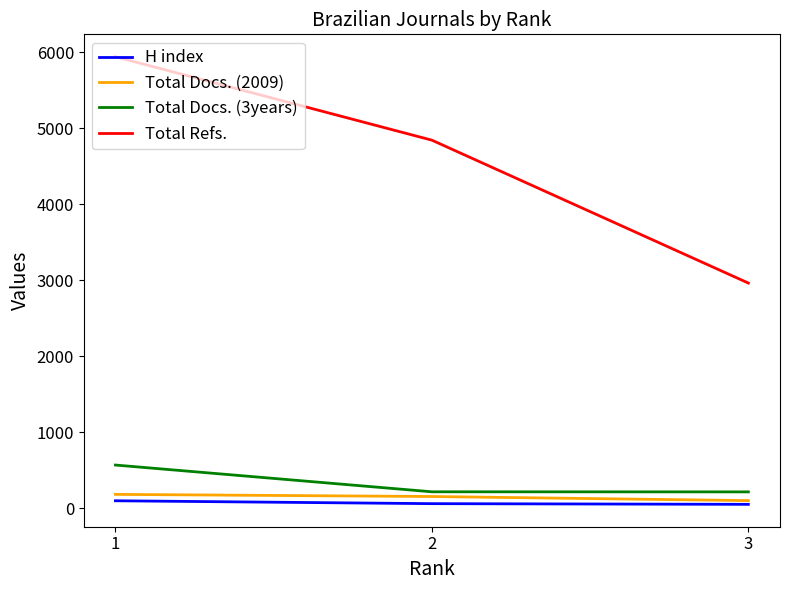

Which series has the largest total across all categories?

Total Refs.